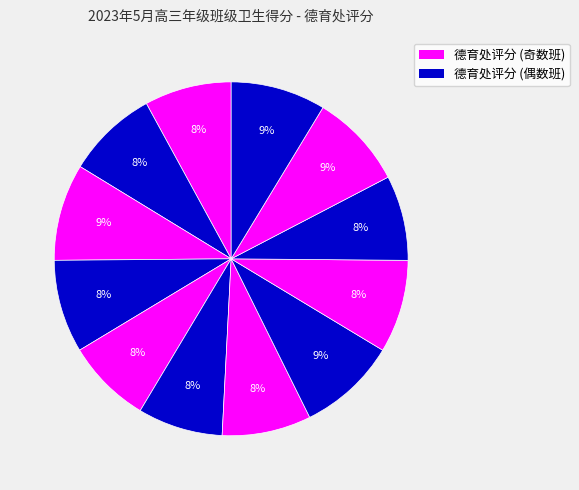

To the nearest percent, what is the difference between the largest and smallest slice percentages?

1%